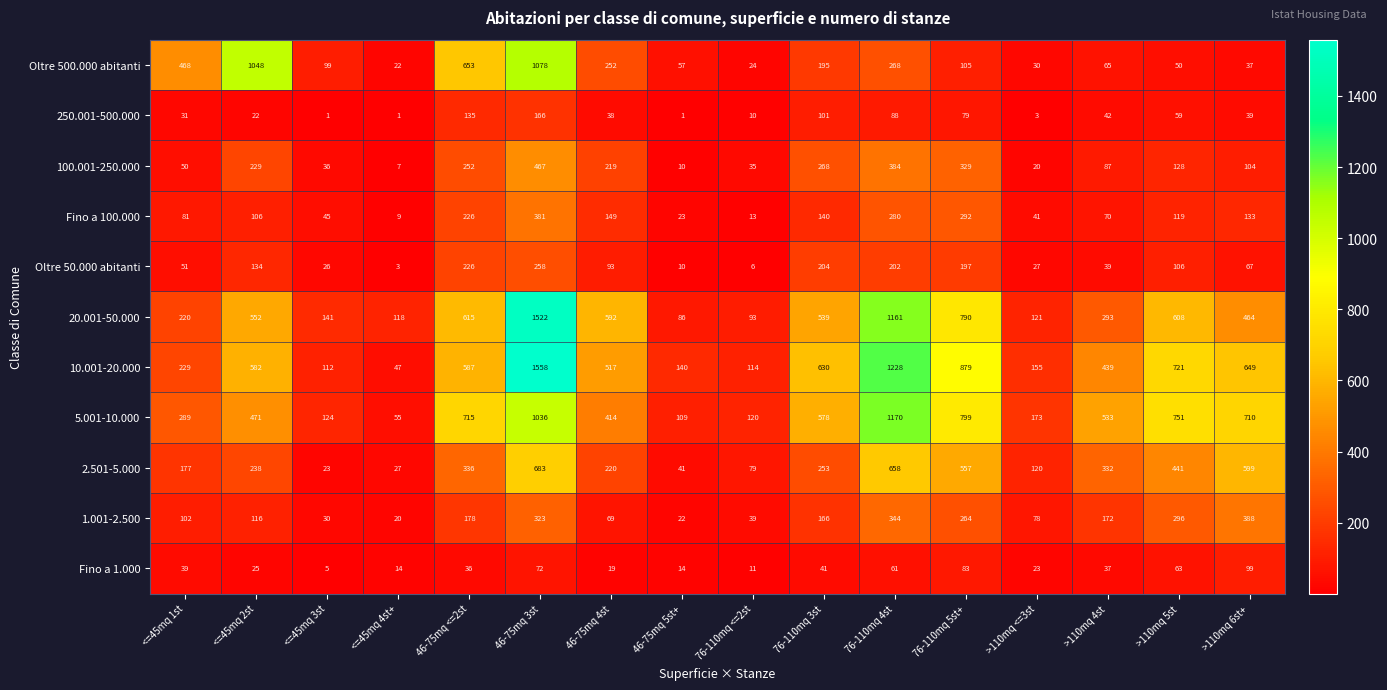

Is it true that Fino a 100.000 equals 3 at 76-110mq <=2st?

False